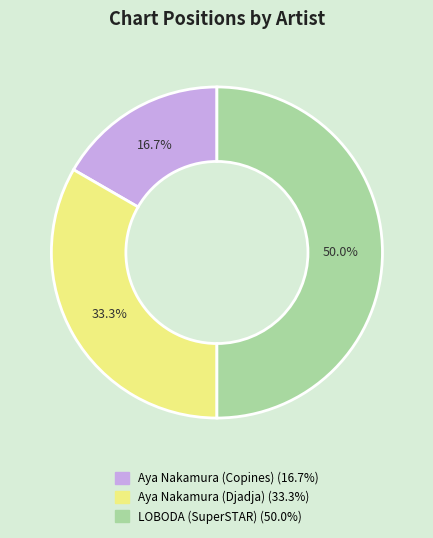

Rank the categories by value from highest to lowest.

LOBODA (SuperSTAR), Aya Nakamura (Djadja), Aya Nakamura (Copines)